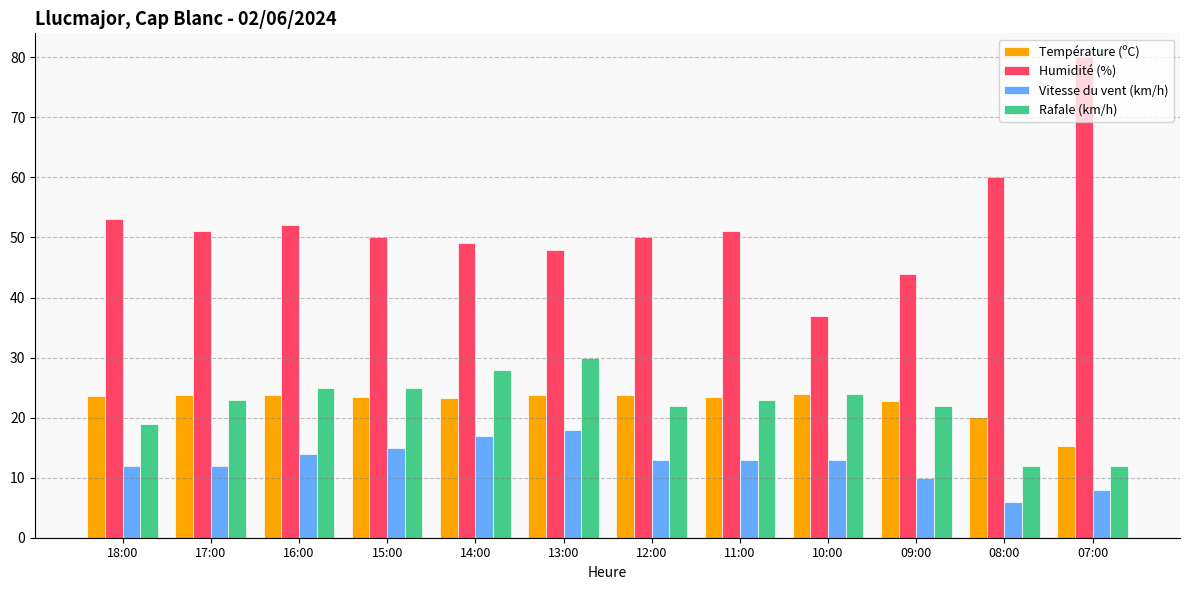

At how many categories does at least one series exceed 27?

12